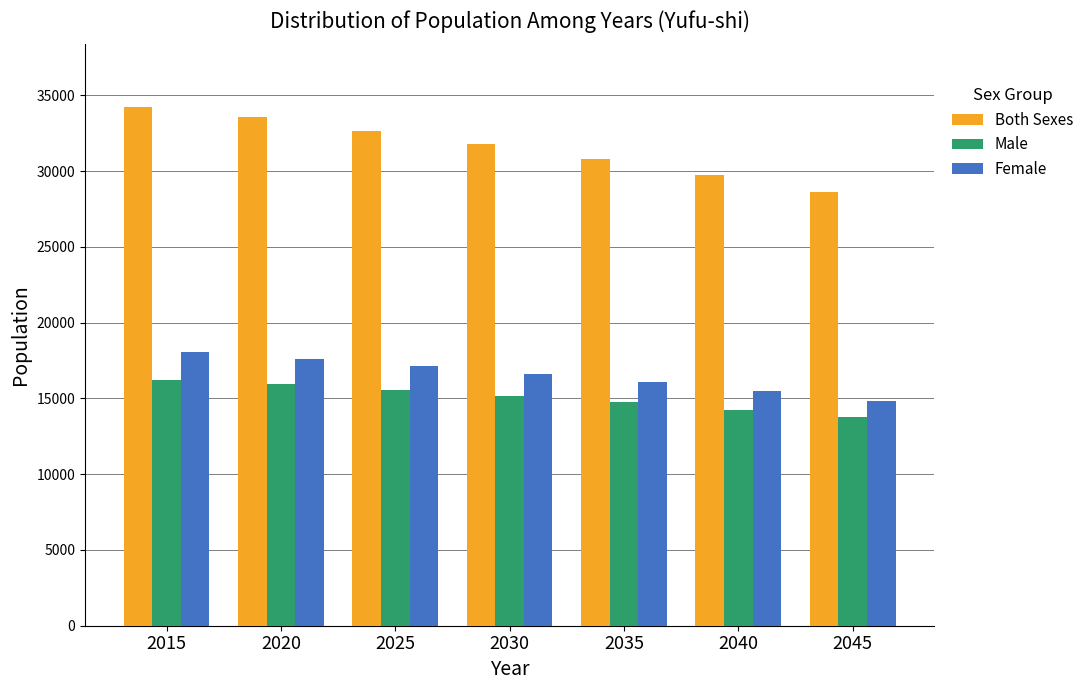

Reading left to right, transcribe all the data shown in this chart.

Both Sexes: 2015=34262	2020=33557	2025=32673	2030=31766	2035=30817	2040=29765	2045=28618
Male: 2015=16210	2020=15931	2025=15551	2030=15153	2035=14740	2040=14263	2045=13771
Female: 2015=18052	2020=17626	2025=17122	2030=16613	2035=16077	2040=15502	2045=14847